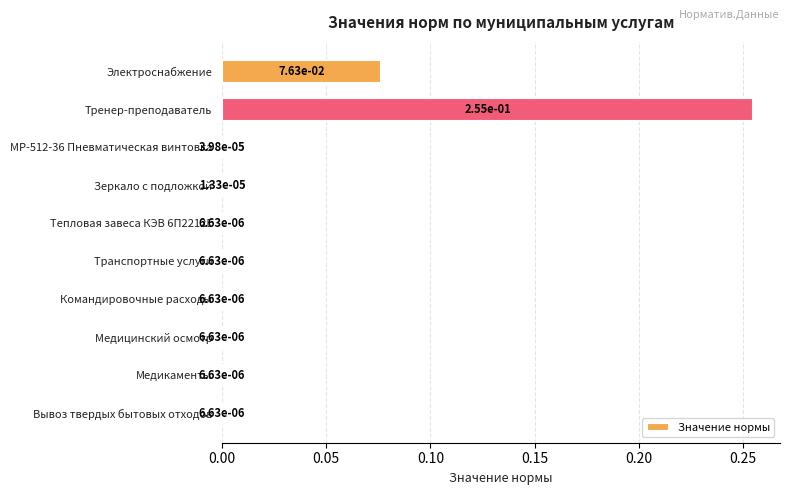

Which label corresponds to the largest value in the chart?

Тренер-преподаватель